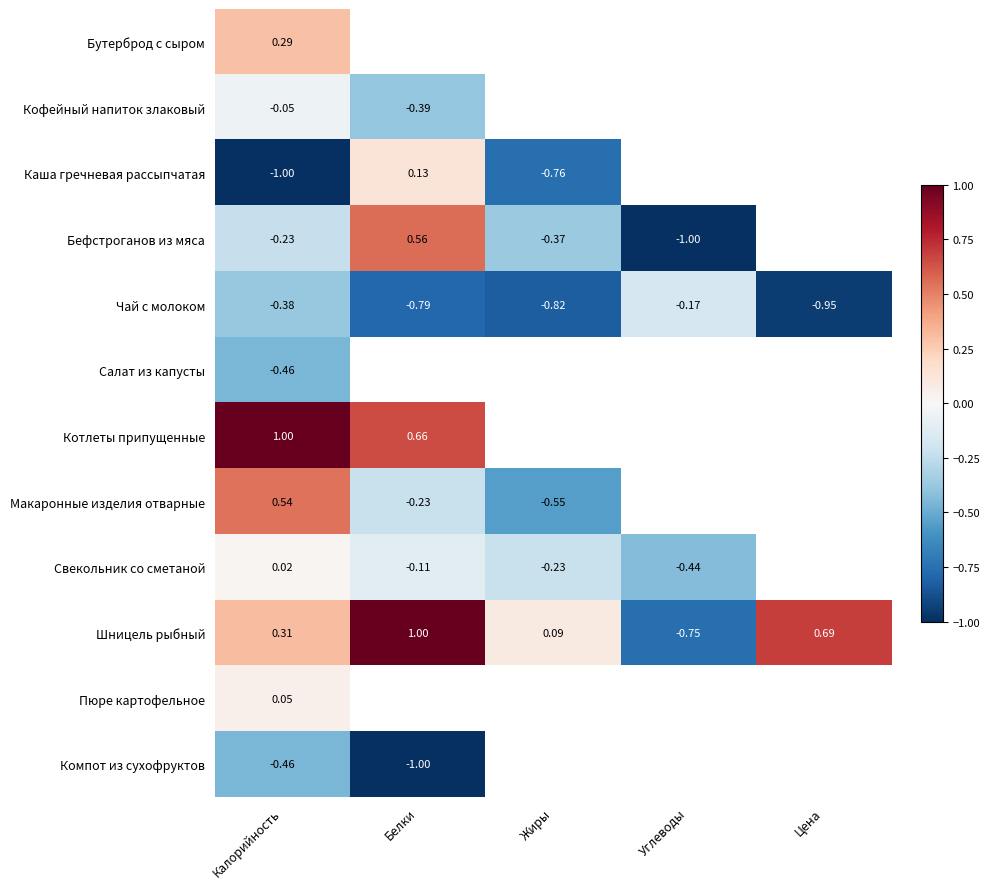

Between Калорийность and Жиры, which is larger?

Жиры